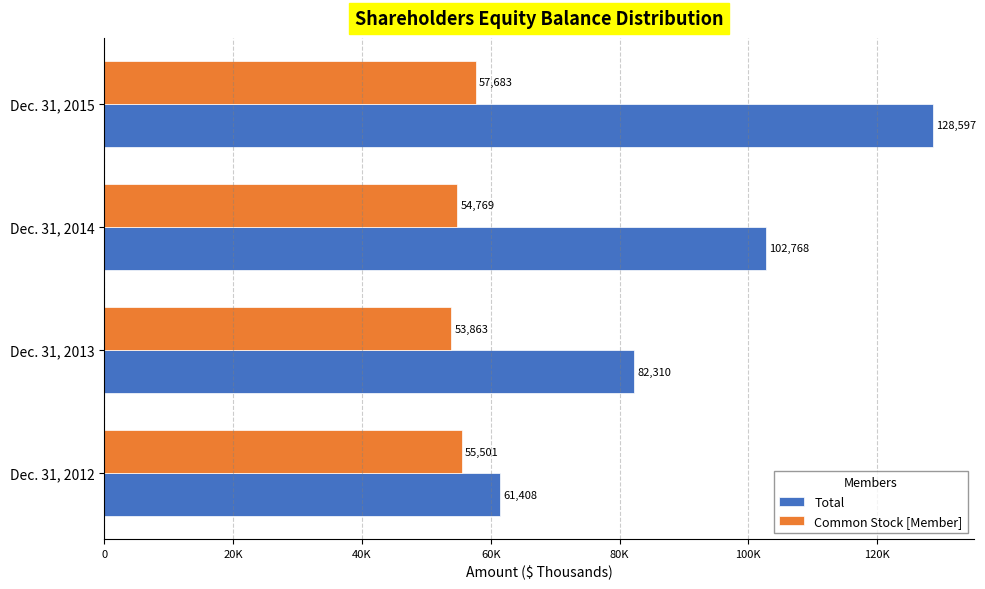

What are all the series names shown in the legend?

Total, Common Stock [Member]